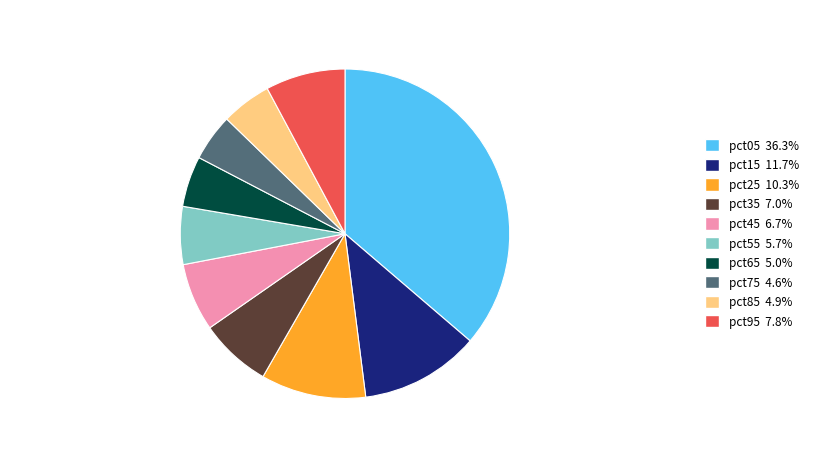

Does any single category account for the majority?

No